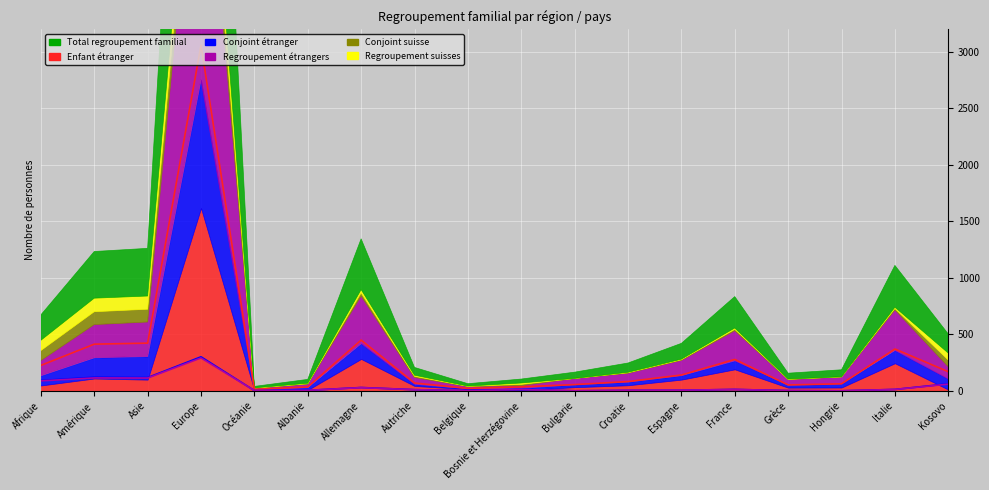

How many data points does each series have?

18